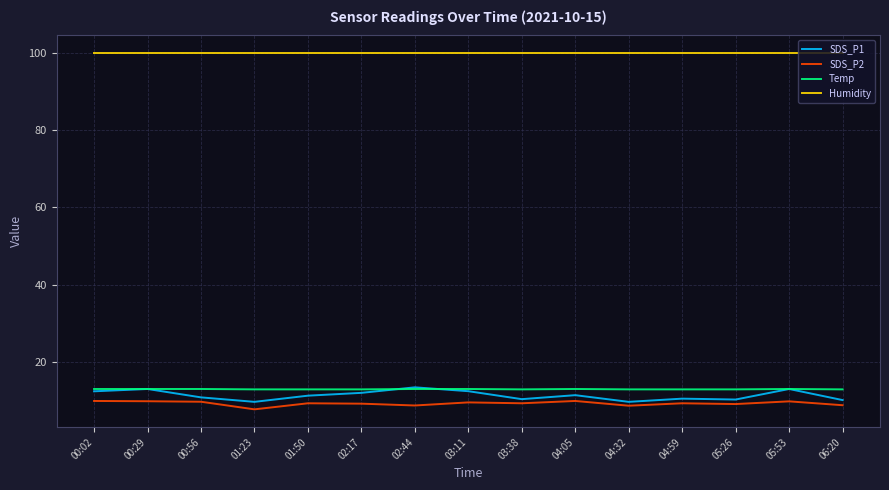

What is the minimum value for SDS_P1?

9.7